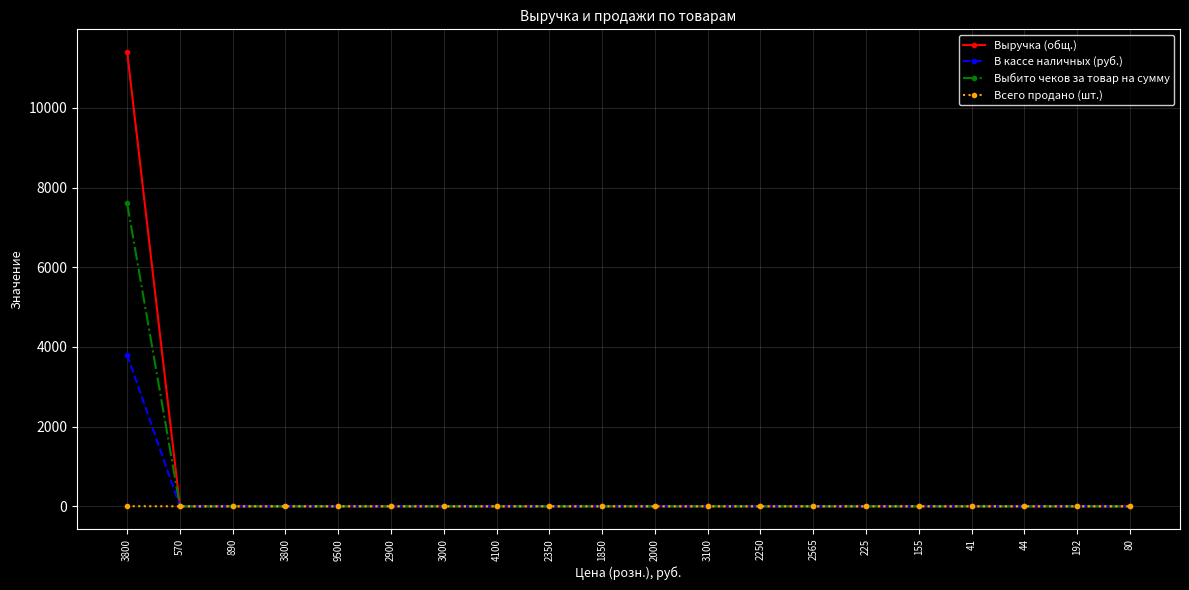

The Всего продано (шт.) series shows 0 at 3100. True or false?

True